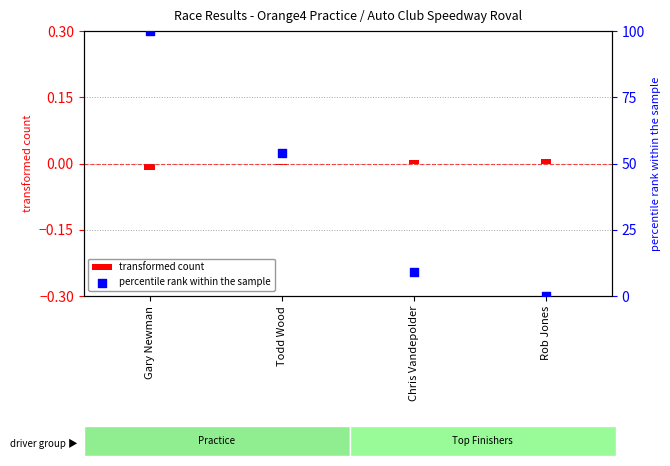

Approximately how many times larger is the value at Gary Newman compared to Todd Wood?

1.9